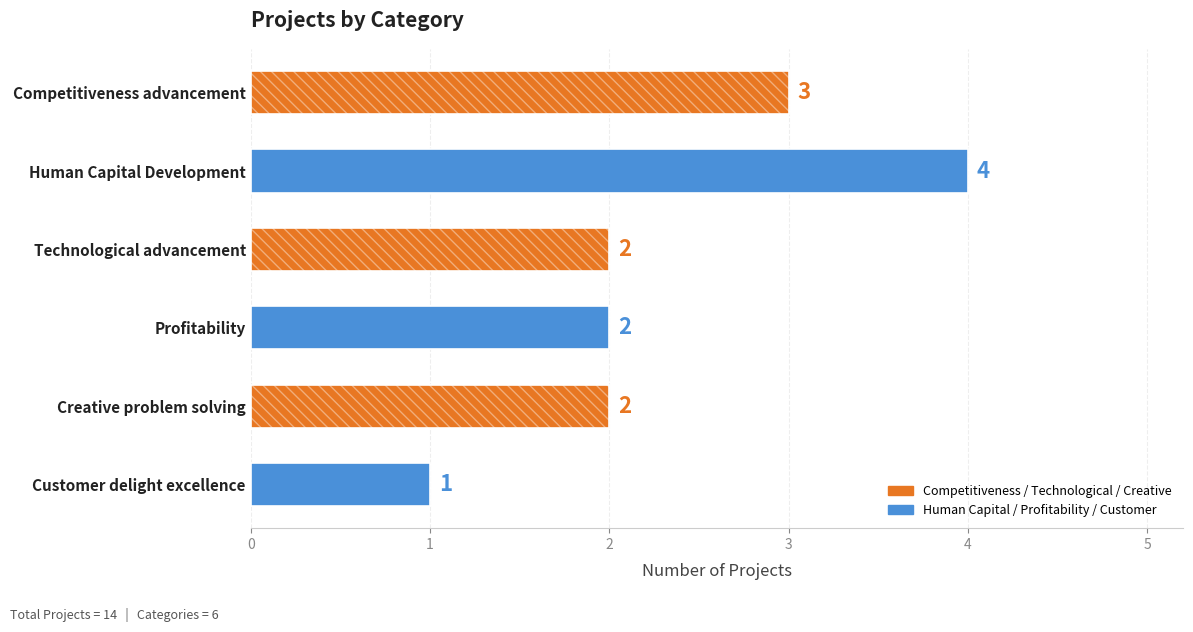

What is the difference between the maximum and second lowest values?

2